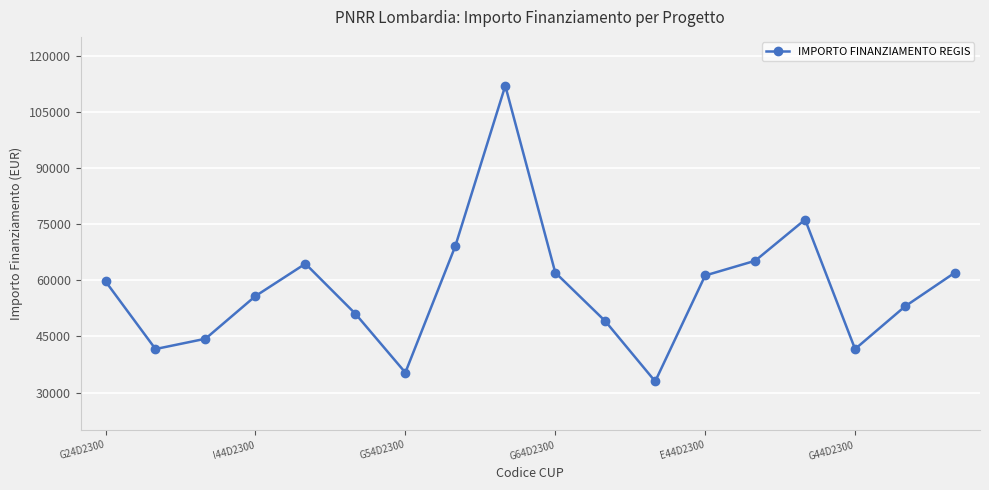

How many points are higher than both their immediate neighbors (excluding endpoints)?

3